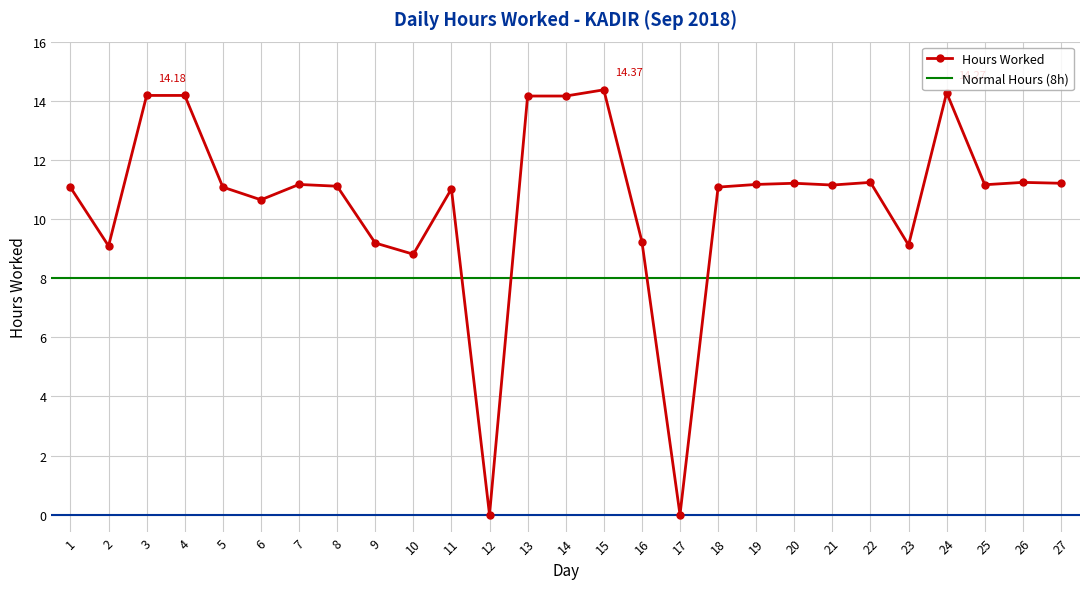

What is the change in value from 2 to 25?

+2.1